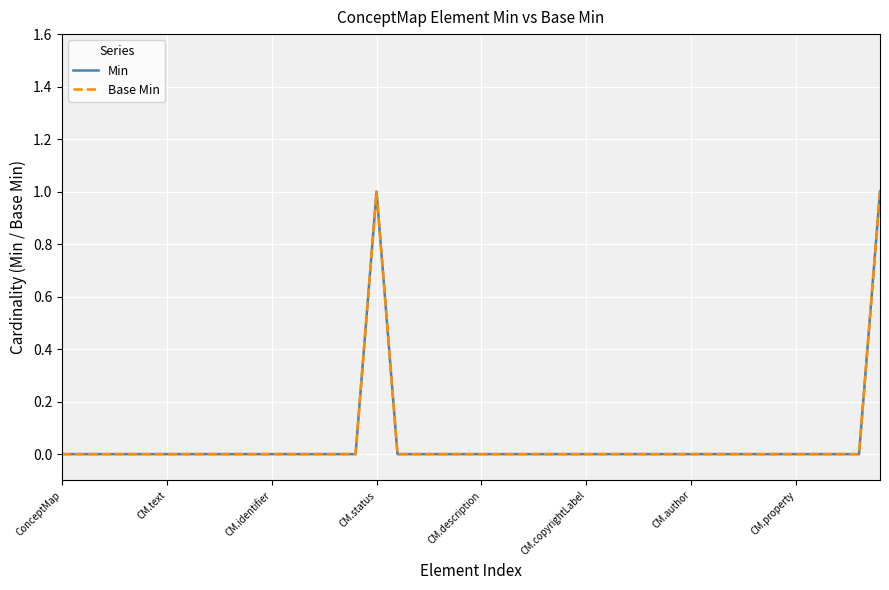

True or false: Base Min and Min intersect in this chart.

False